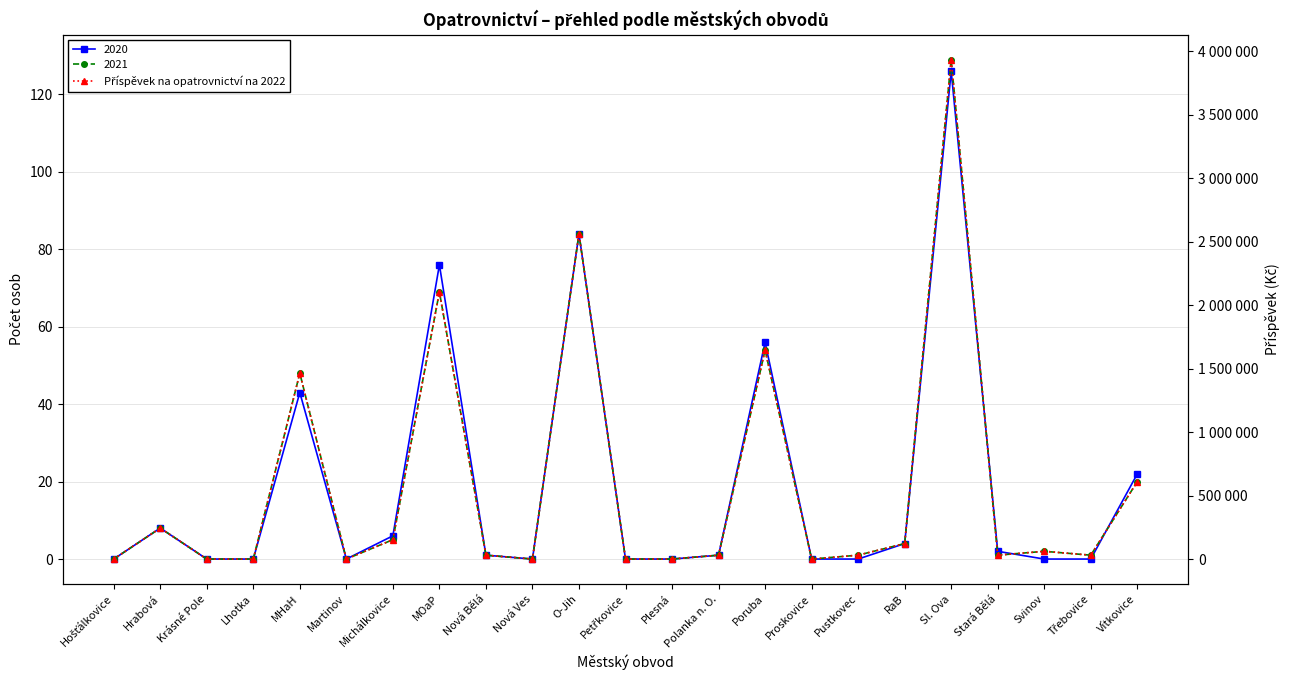

How many points are higher than both their immediate neighbors (excluding endpoints)?

7